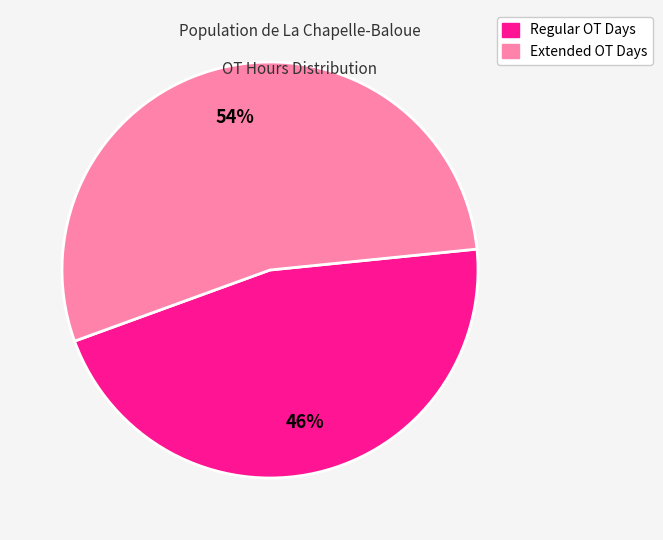

To the nearest percent, what is the average slice percentage?

50%